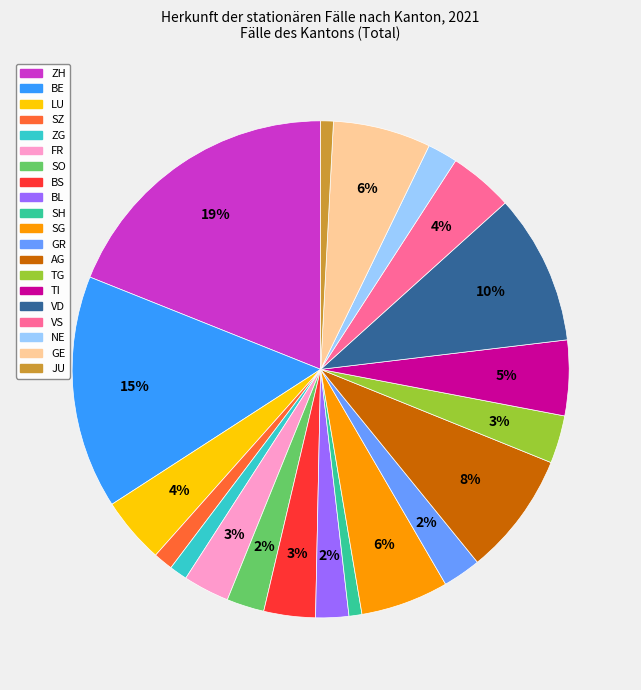

Which has a higher value, GE or BE?

BE